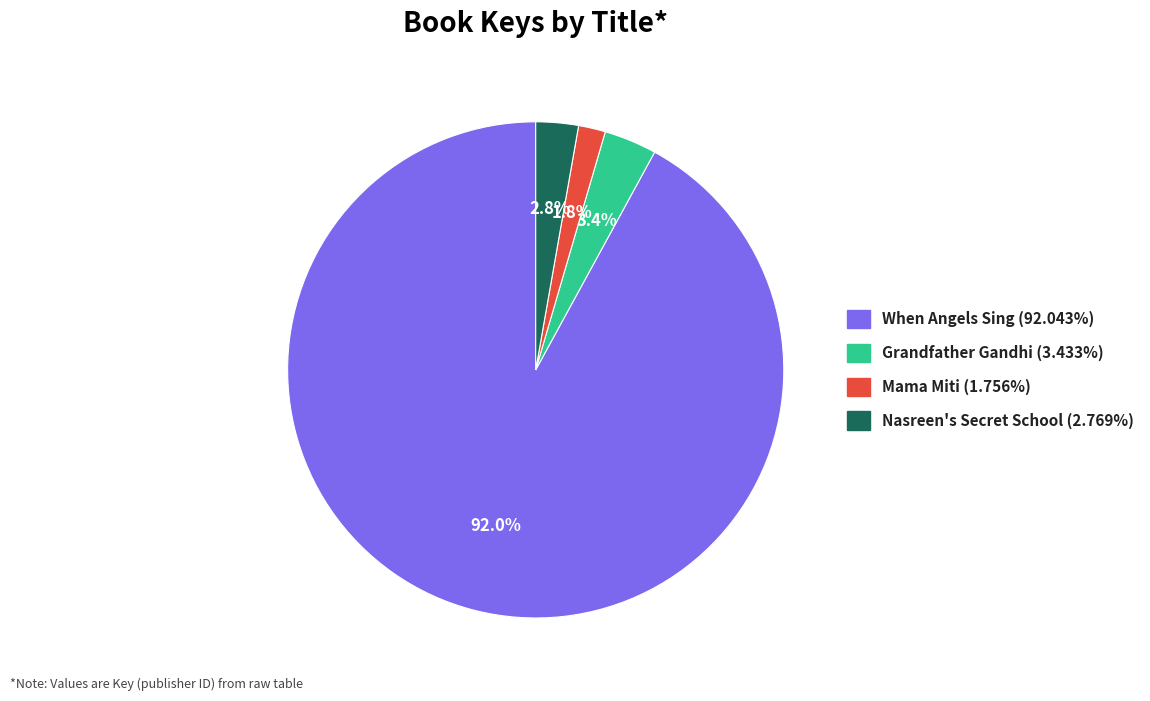

Does any single category account for the majority?

Yes